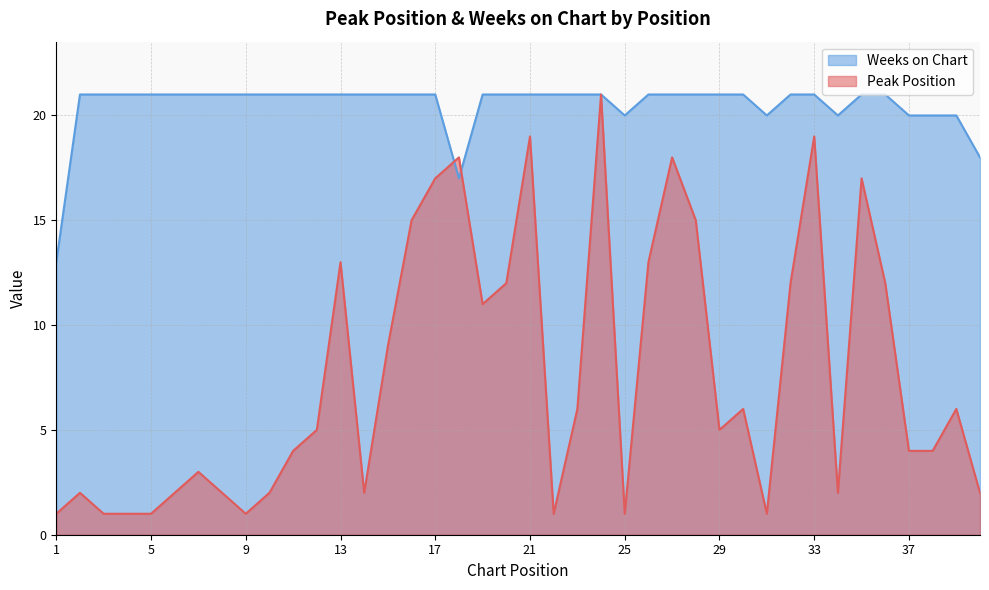

What is the value of the Peak Position point at the 31st from the left?

1